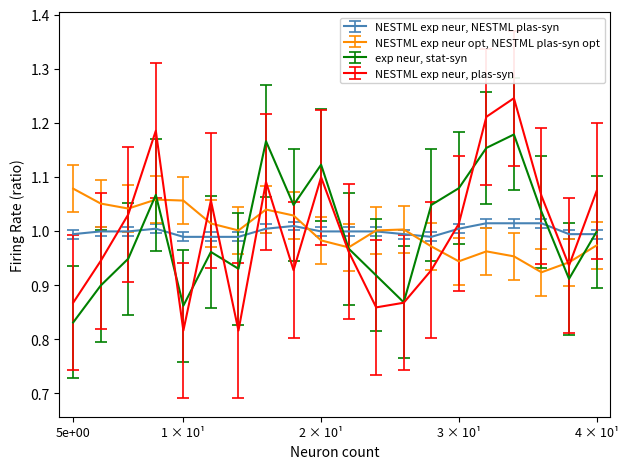

Which series has the largest range (max minus min)?

NESTML exp neur, plas-syn